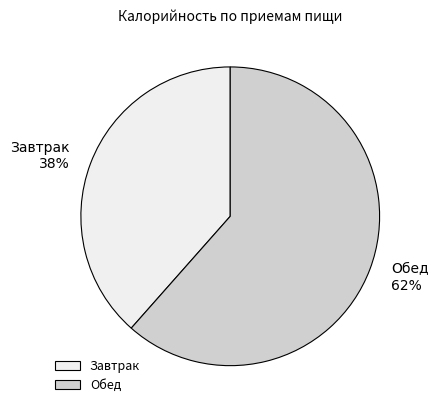

To the nearest percent, what portion does Обед represent?

62%